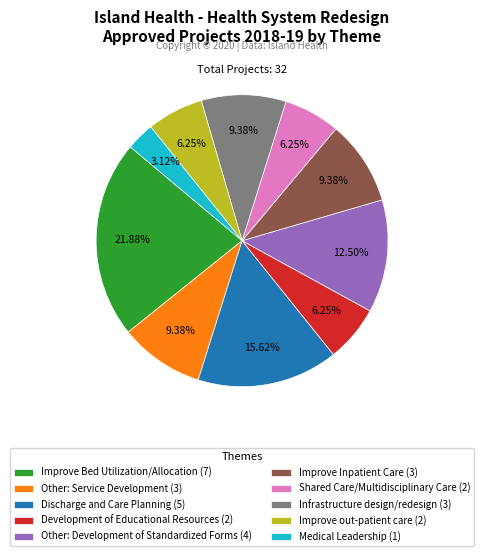

What is the ratio of the value at Other: Development of Standardized Forms (4) to the value at Improve Bed Utilization/Allocation (7)?

0.6